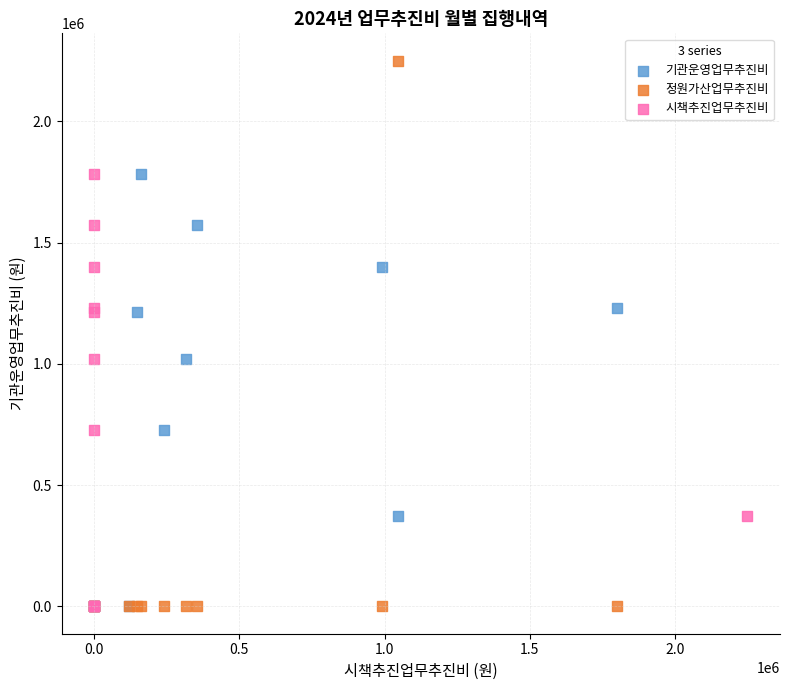

Which series has the largest Y range (max minus min)?

정원가산업무추진비